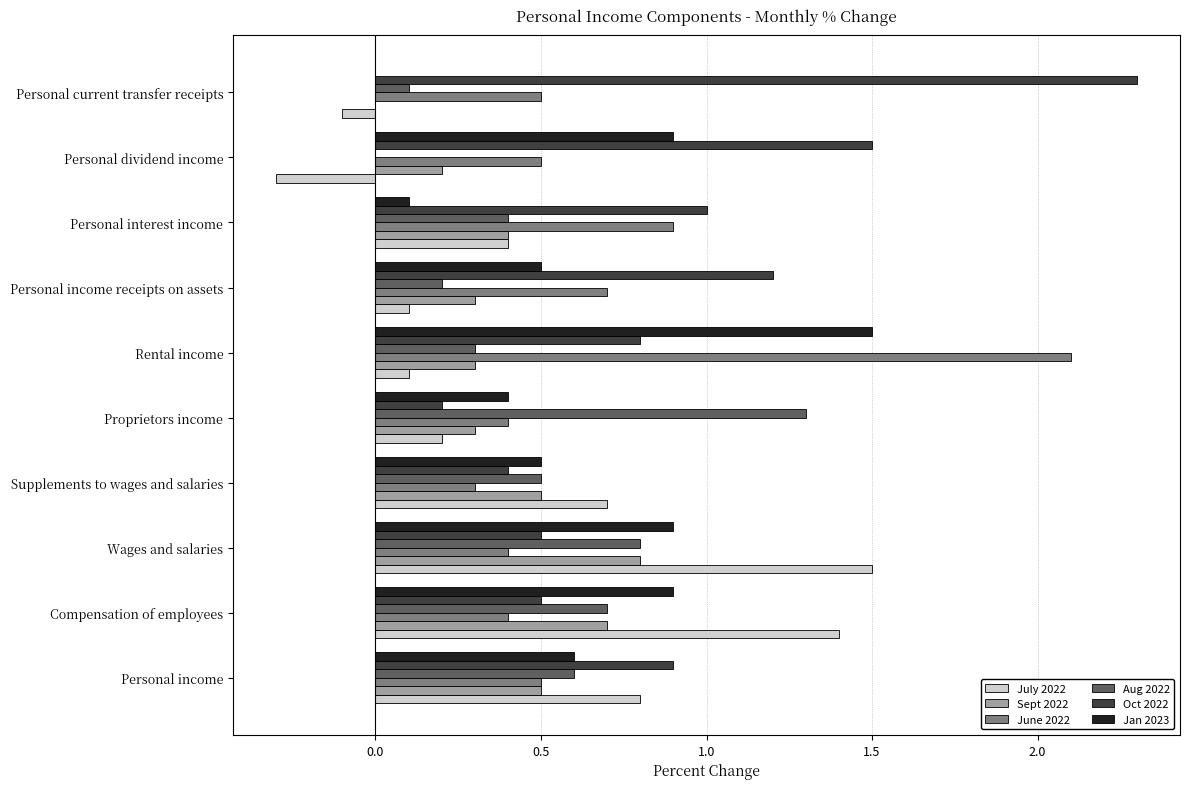

Is it true that Aug 2022 equals 0.5 at Supplements to wages and salaries?

True